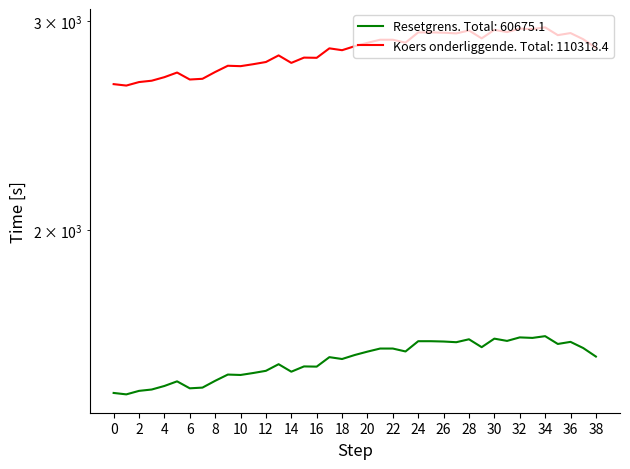

How many data points in Resetgrens are less than 1566?

19